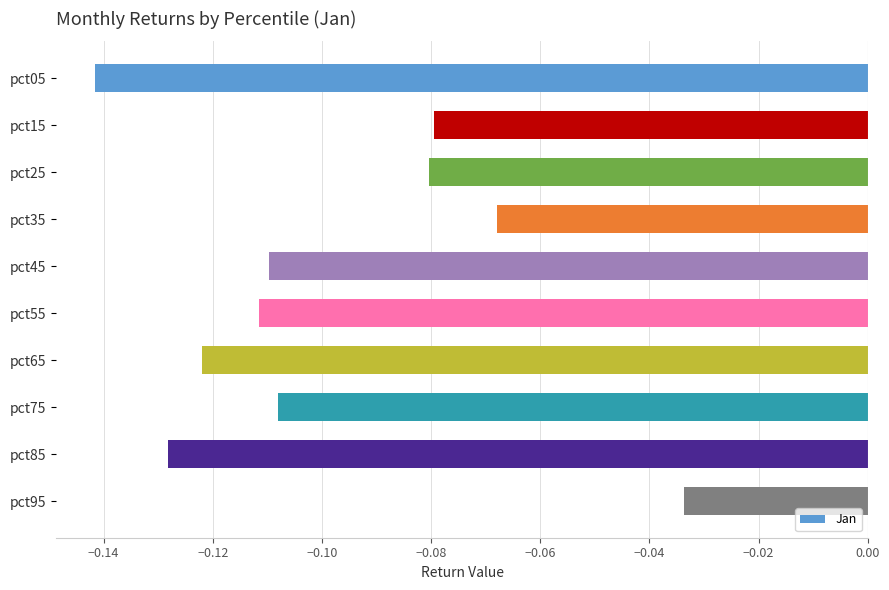

Is it true that the value at pct45 is -0.0?

False